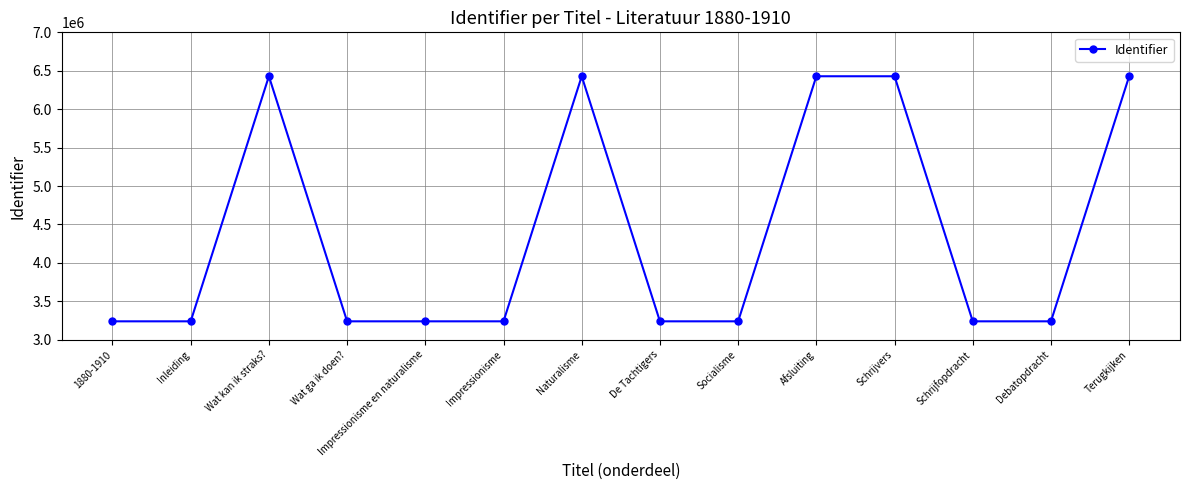

Between Impressionisme en naturalisme and Wat kan ik straks?, which is larger?

Wat kan ik straks?